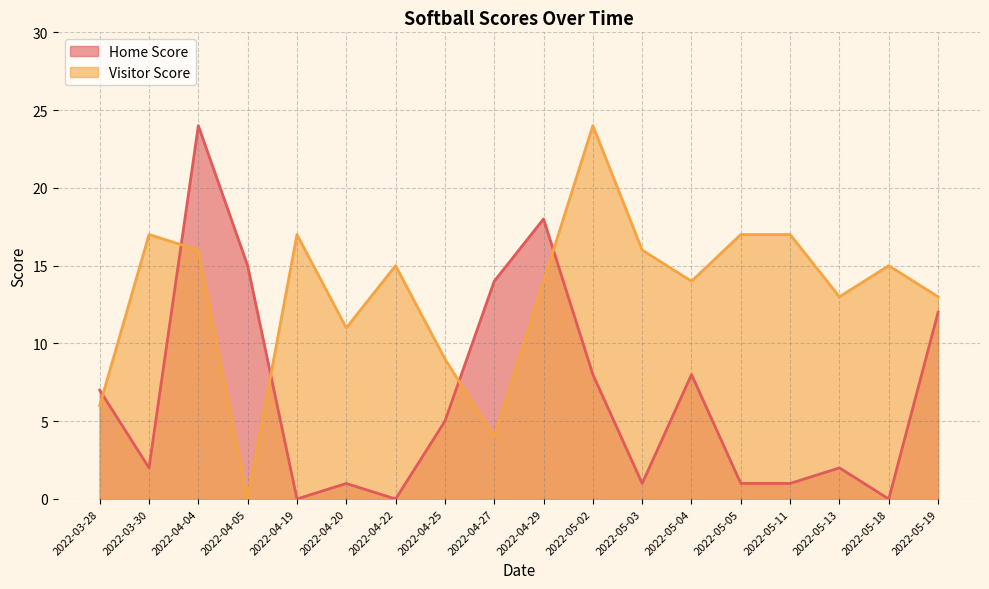

List the labels in order of Home Score value, smallest first.

2022-04-19, 2022-04-22, 2022-05-18, 2022-04-20, 2022-05-03, 2022-05-05, 2022-05-11, 2022-03-30, 2022-05-13, 2022-04-25, 2022-03-28, 2022-05-02, 2022-05-04, 2022-05-19, 2022-04-27, 2022-04-05, 2022-04-29, 2022-04-04